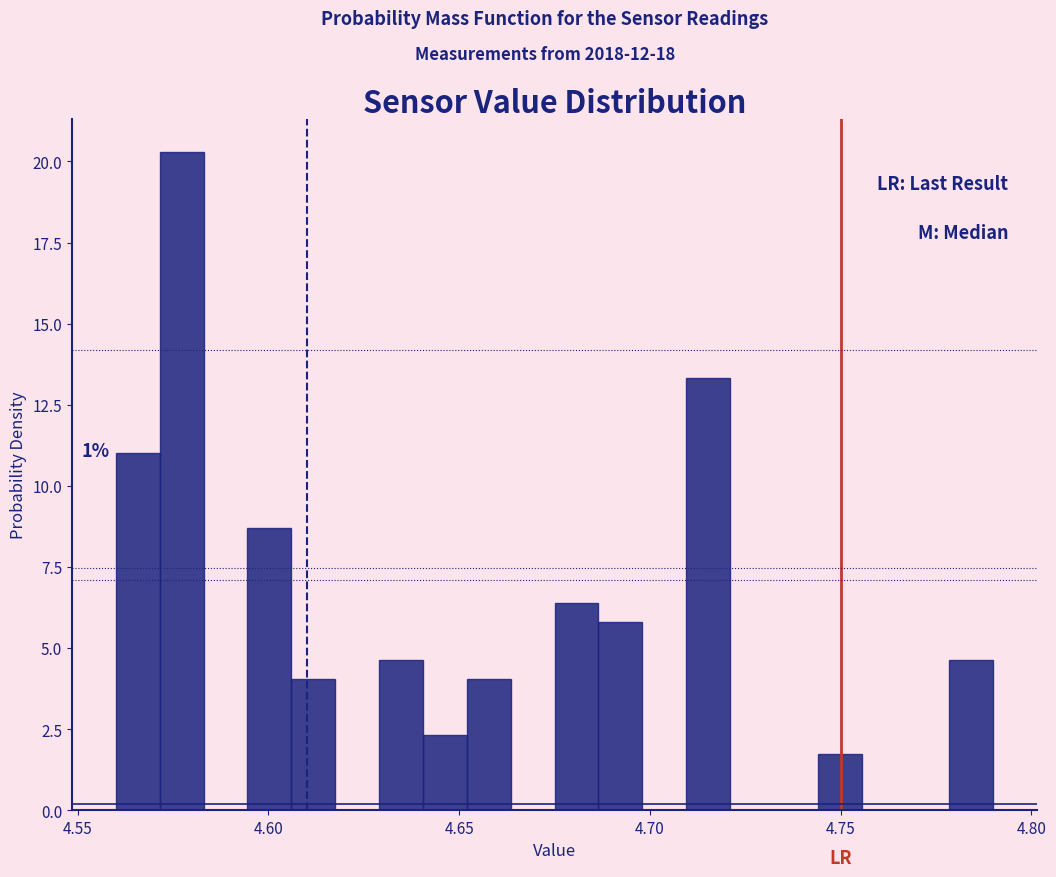

Around what value on the x-axis is the tallest bar? Give the approximate position of its centre, as read against the axis.

4.575